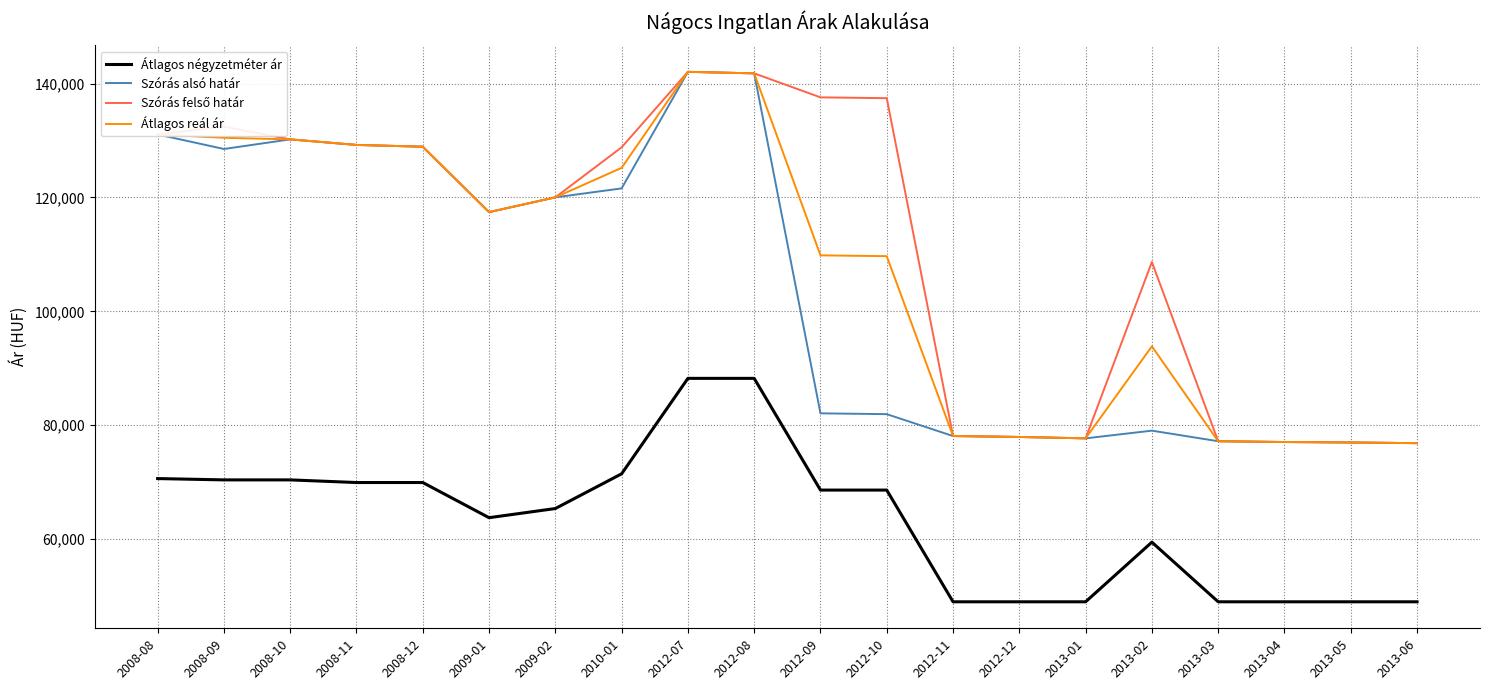

True or false: Átlagos négyzetméter ár has a value of 18494 at 2008-09.

False